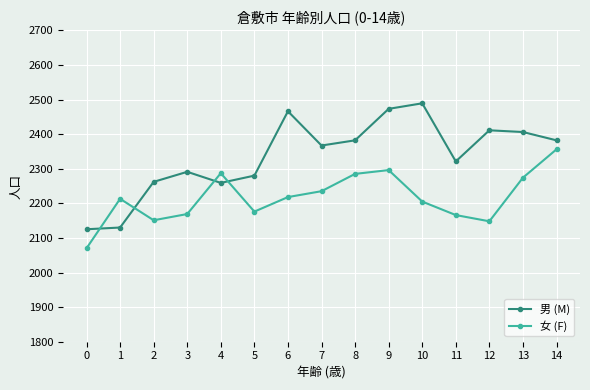

Is the value of 男 (M) at 8 greater than the value of 女 (F) at 9?

Yes